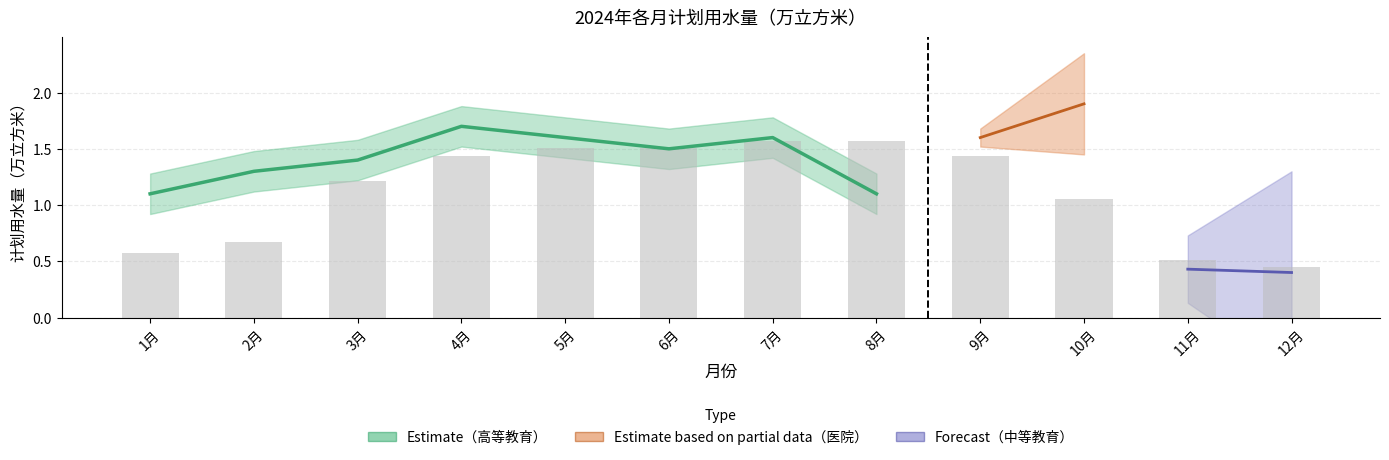

What is the minimum value shown in the chart?

0.4